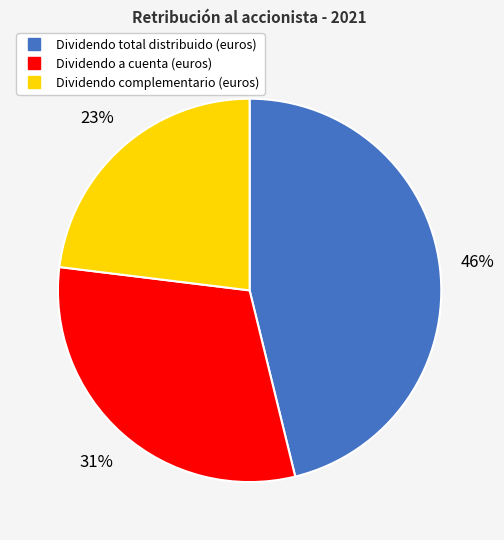

To the nearest percent, what is the combined percentage of Dividendo complementario (euros) and Dividendo total distribuido (euros)?

69%